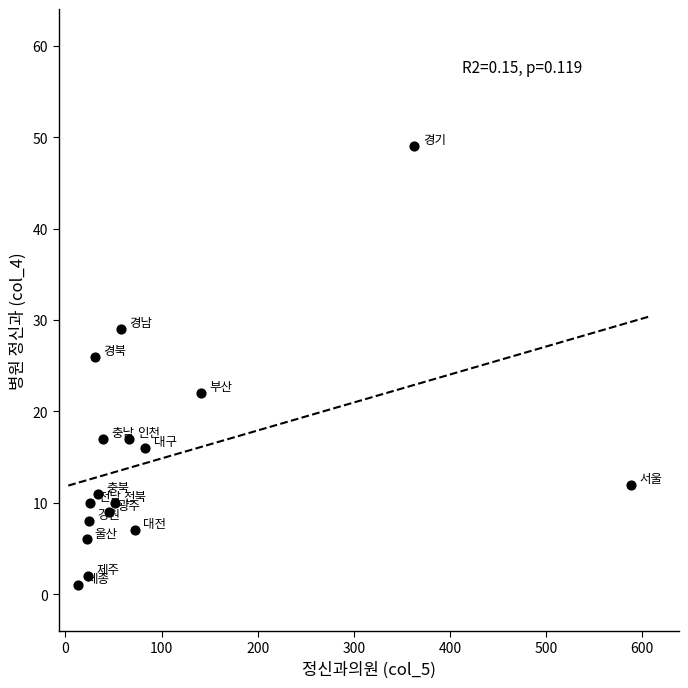

What Y value in the scatter plot is closest to 25?

26